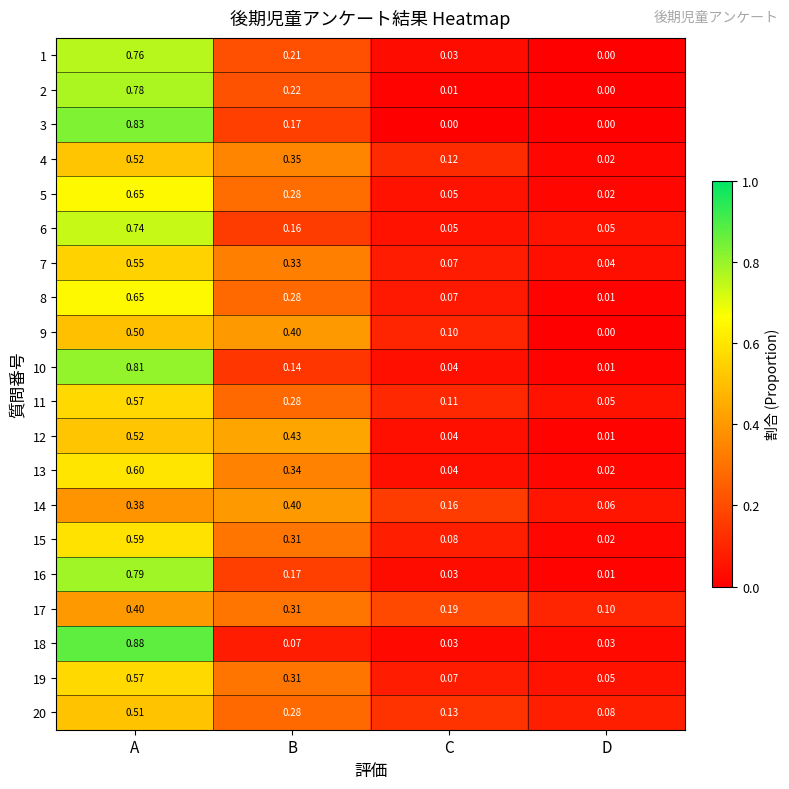

Rank the categories by 5 value from lowest to highest.

D, C, B, A